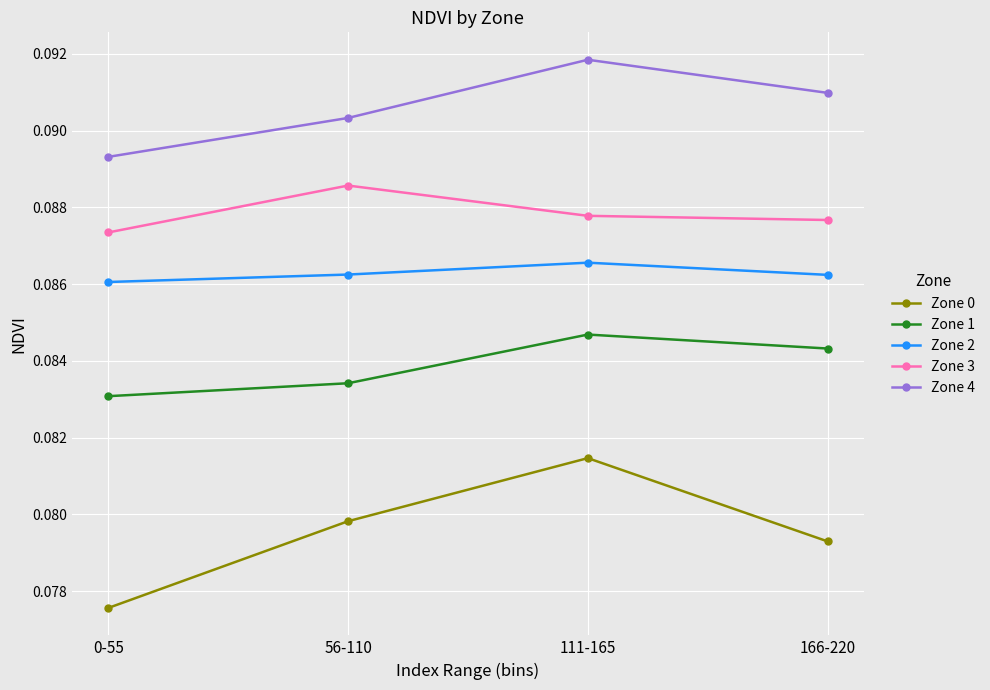

How many Zone 3 values are between 0 and 1?

4